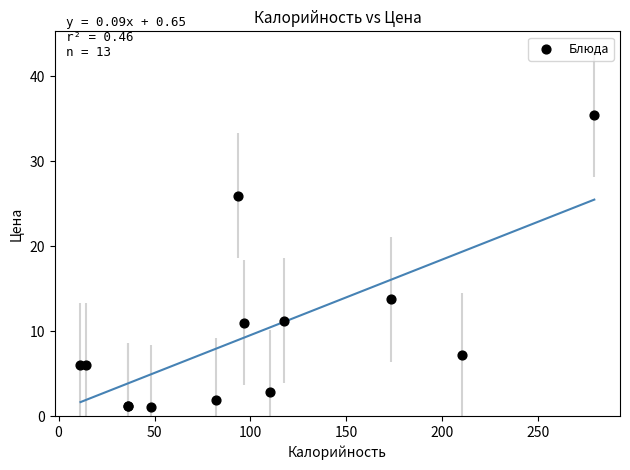

What Y value in the scatter plot is closest to 18?

13.8